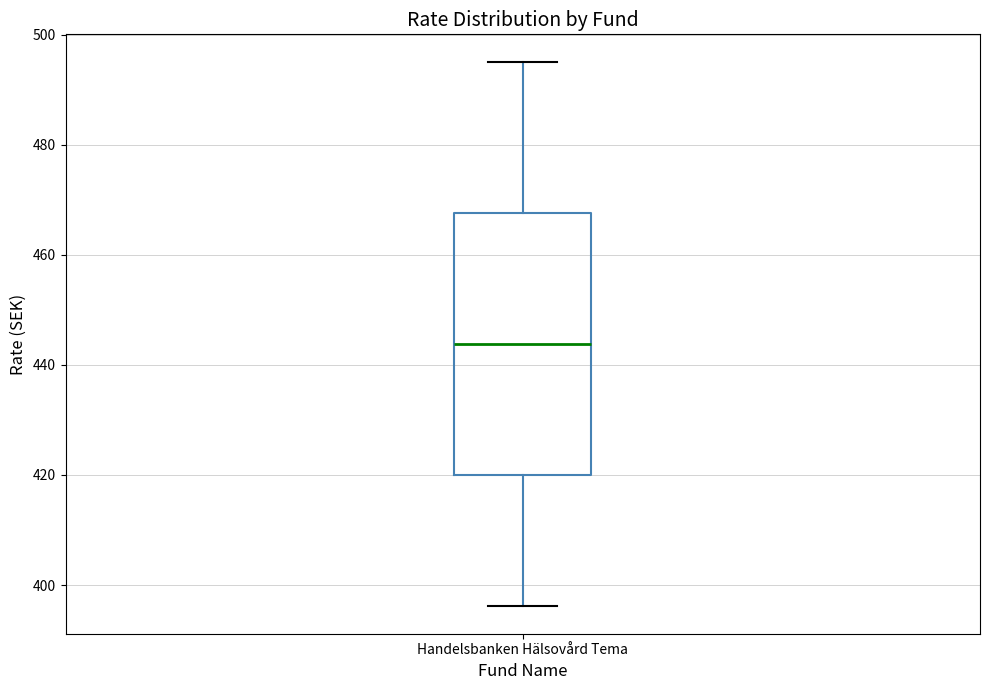

Transcribe this box plot: give where the median line is, the range the box spans, and where the two whiskers end, as read against the y-axis. The values are not printed on the chart, so give them approximately, as read against the axis.

median 444, box 420 to 468, whiskers 396 to 496